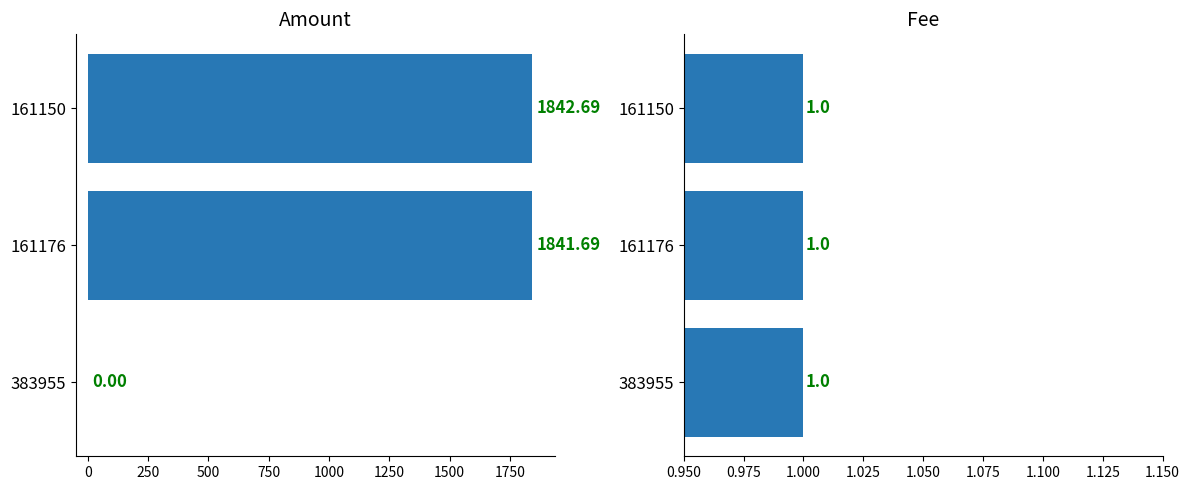

How many positive values does the Amount series have?

2